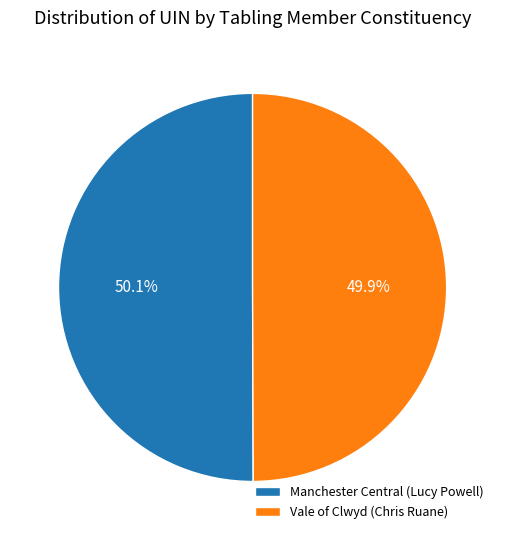

What percentage is the Manchester Central (Lucy Powell) slice, to the nearest percent?

50%